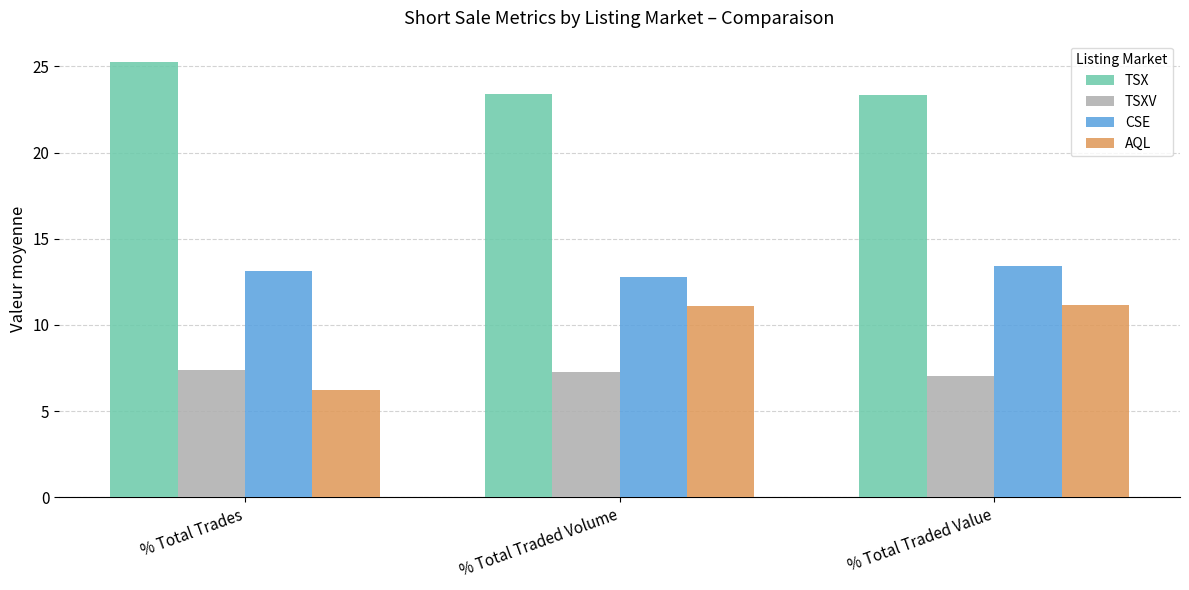

What value does the CSE series have at % Total Traded Value?

13.4